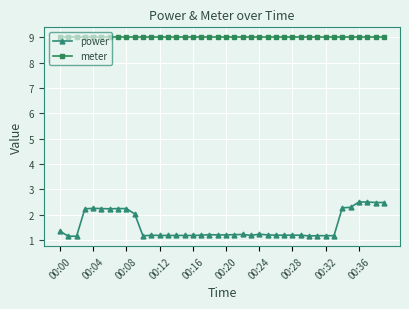

Which series has the largest range (max minus min)?

power